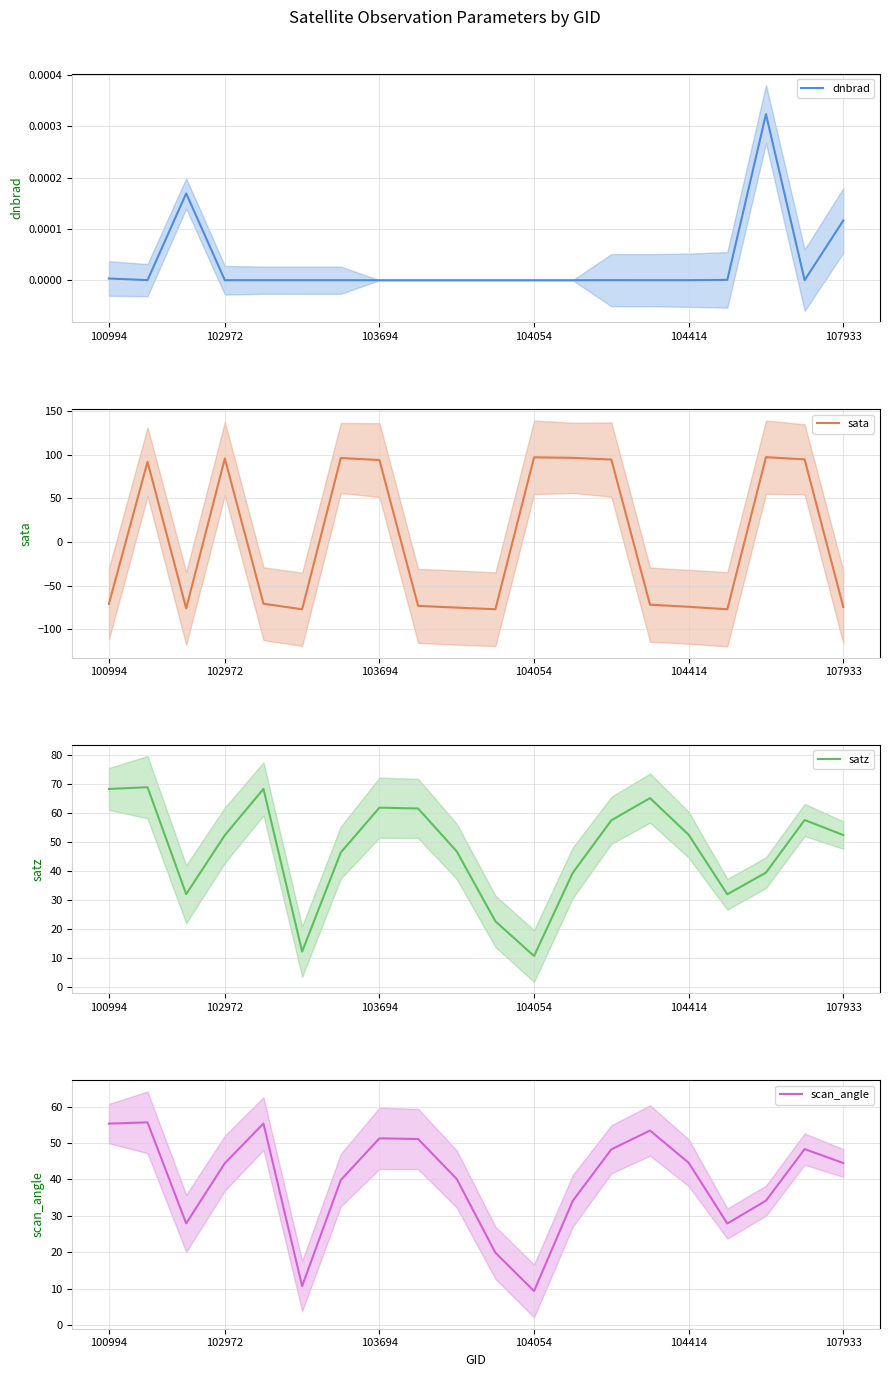

What is the highest value of the satz series?

68.8